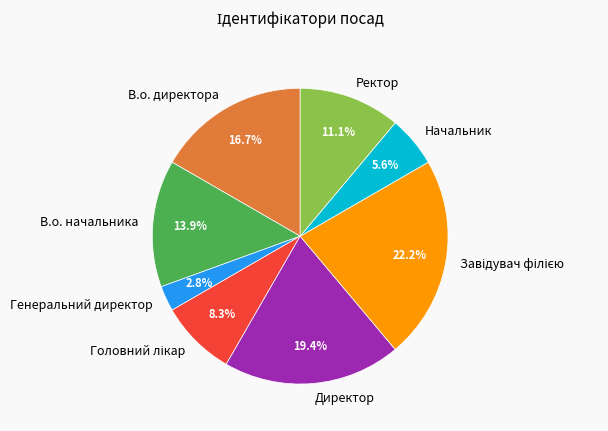

Is there a majority slice in this chart?

No